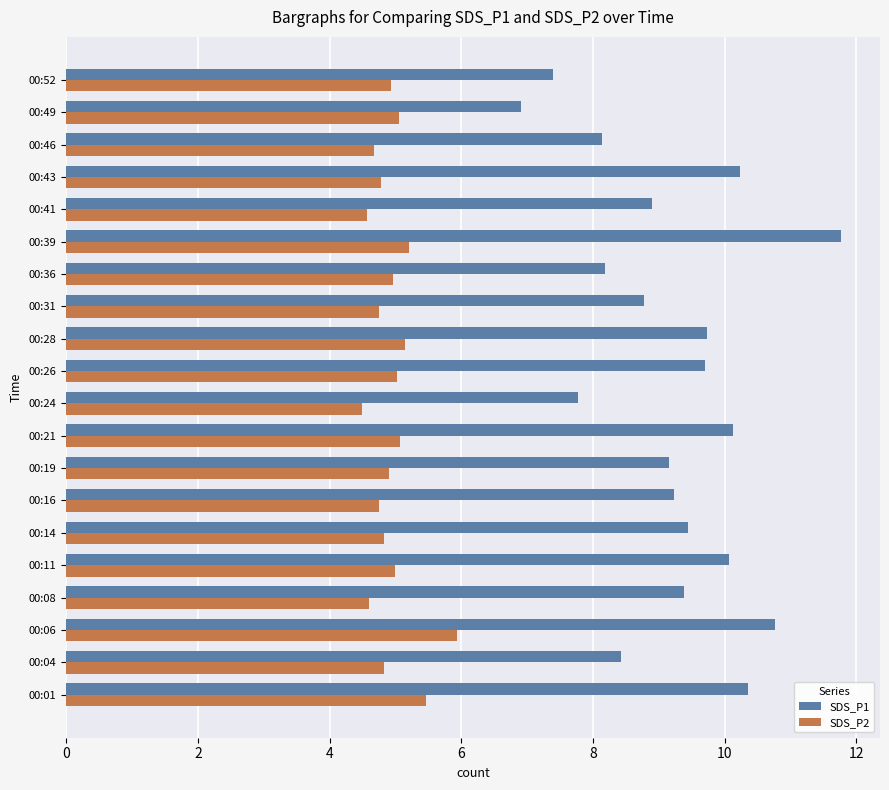

Which series has the largest total across all categories?

SDS_P1